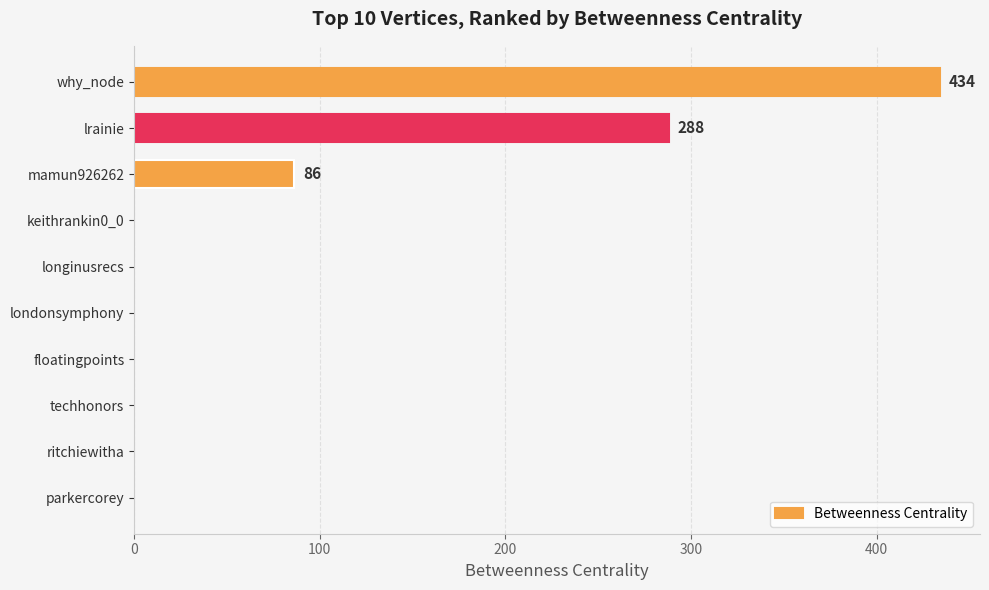

What is the sum of the values at parkercorey and mamun926262?

86